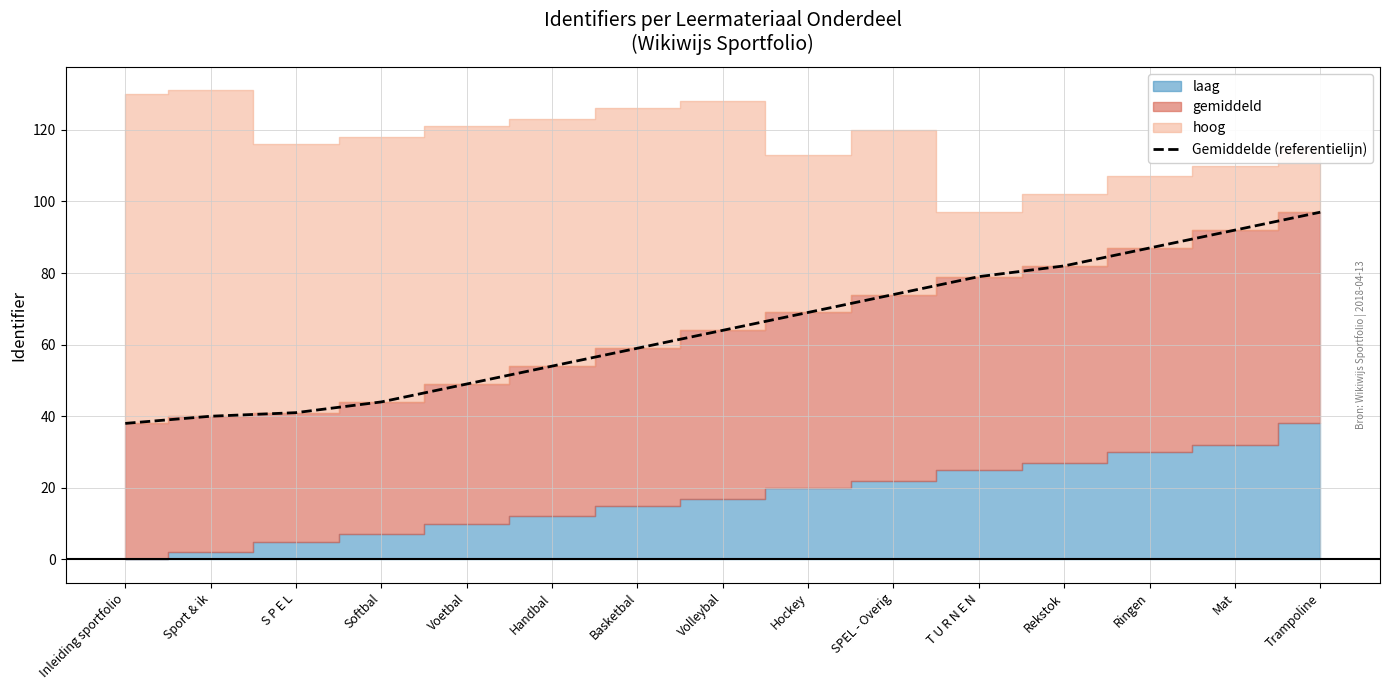

What is the difference between the second highest and second lowest values?

52